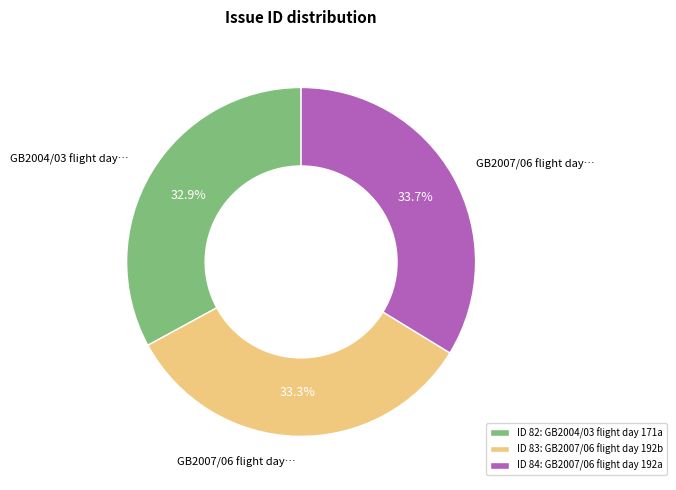

Combined, do ID 83: GB2007/06 flight day 192b and ID 84: GB2007/06 flight day 192a account for over 50%?

Yes